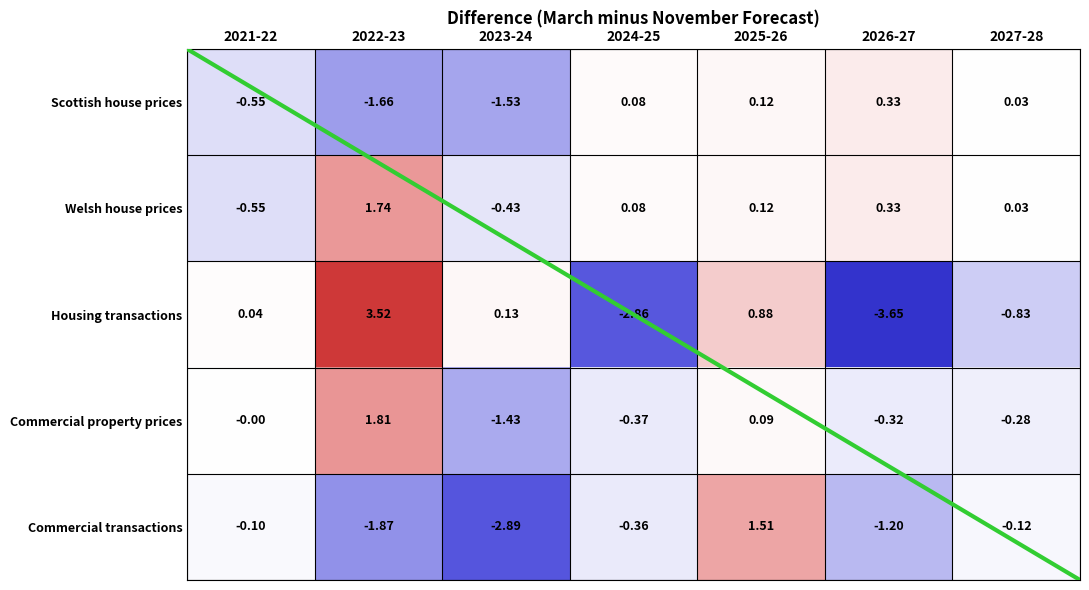

Which series changed the most between 2022-23 and 2025-26?

Commercial transactions